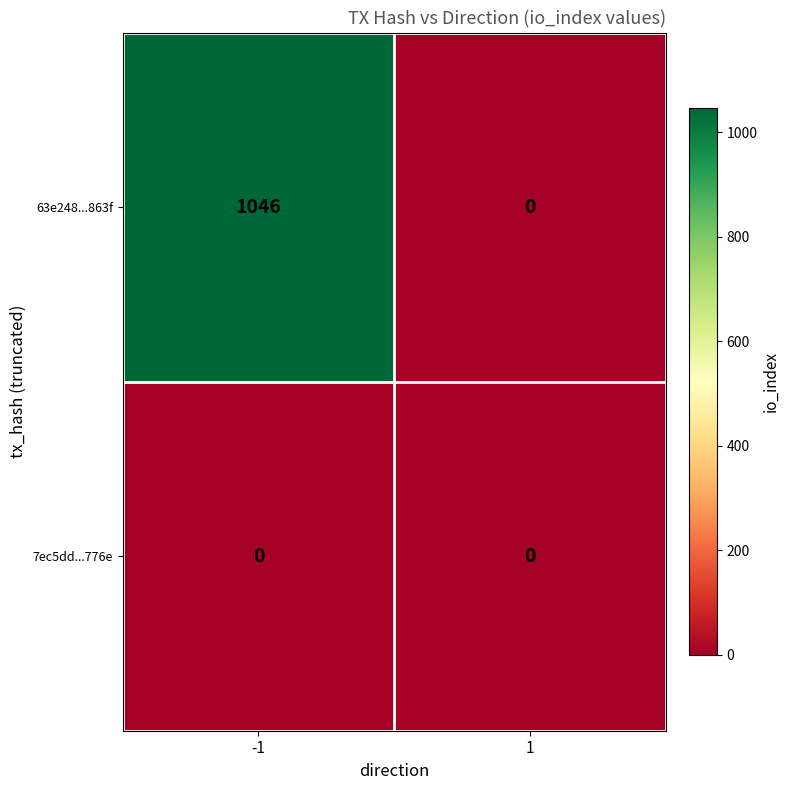

Count the number of data series in this chart.

2